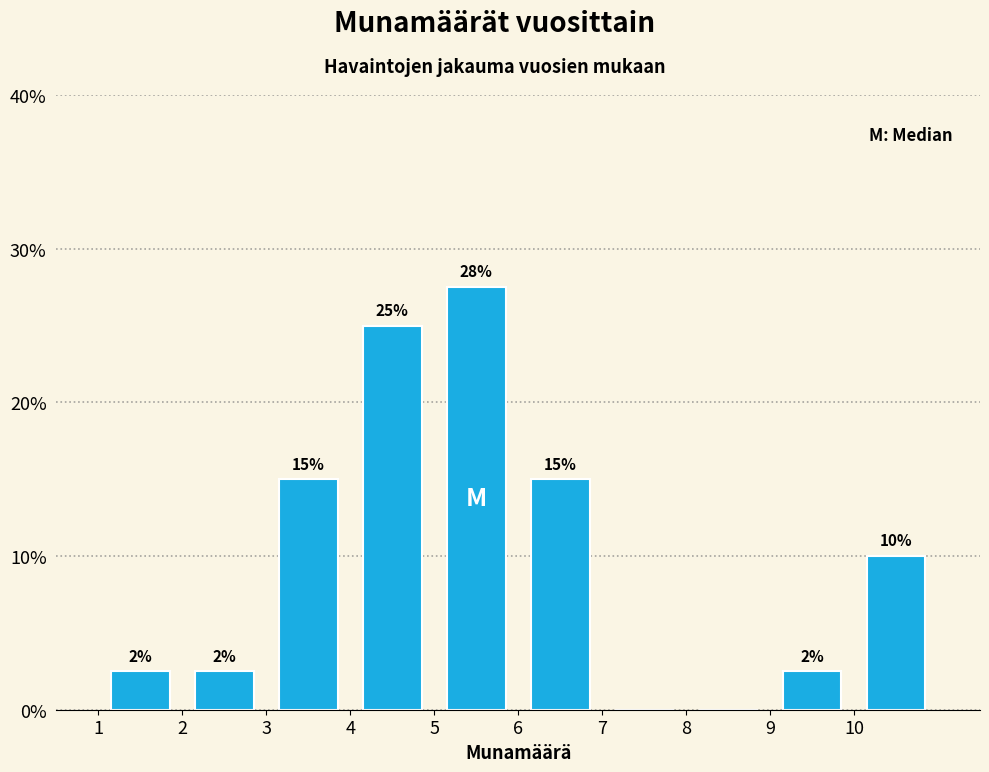

Which range on the x-axis has the tallest bar?

5 to 6